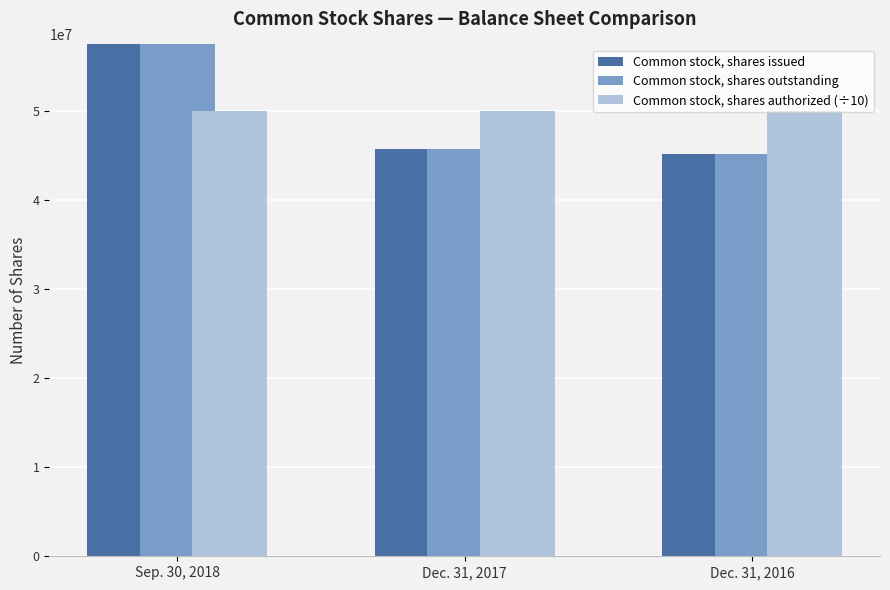

What are all the series names shown in the legend?

Common stock, shares issued, Common stock, shares outstanding, Common stock, shares authorized (÷10)